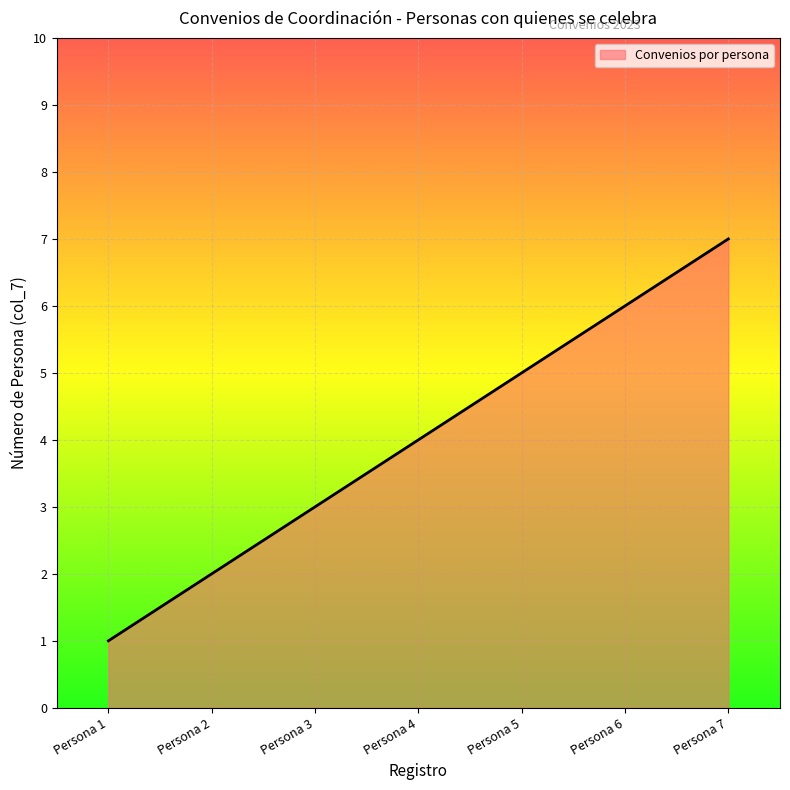

What is the difference between the maximum and minimum values?

6